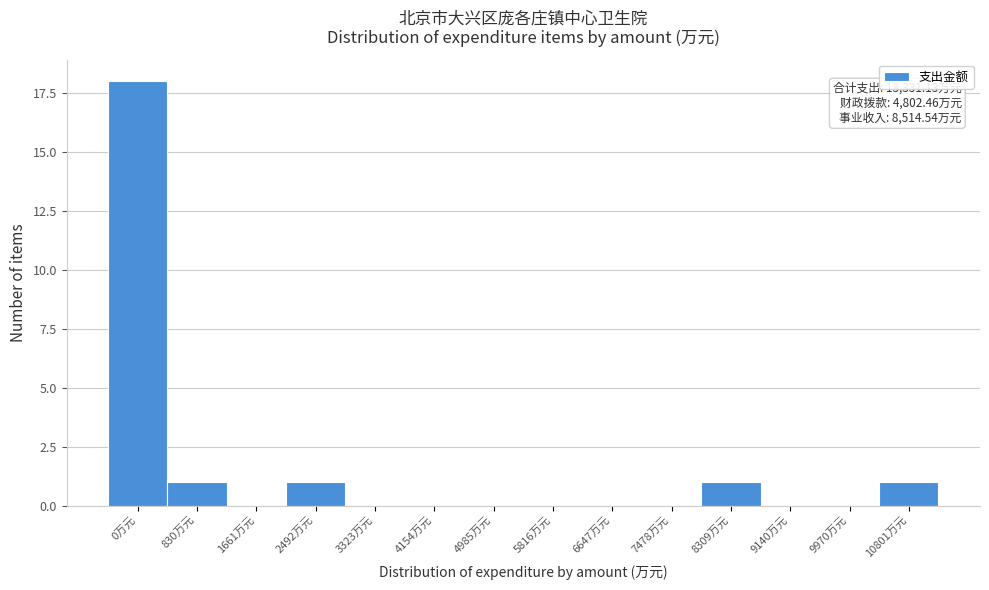

Reading left to right, list all the values displayed in this chart.

0万元=18	830万元=1	1661万元=0	2492万元=1	3323万元=0	4154万元=0	4985万元=0	5816万元=0	6647万元=0	7478万元=0	8309万元=1	9140万元=0	9970万元=0	10801万元=1